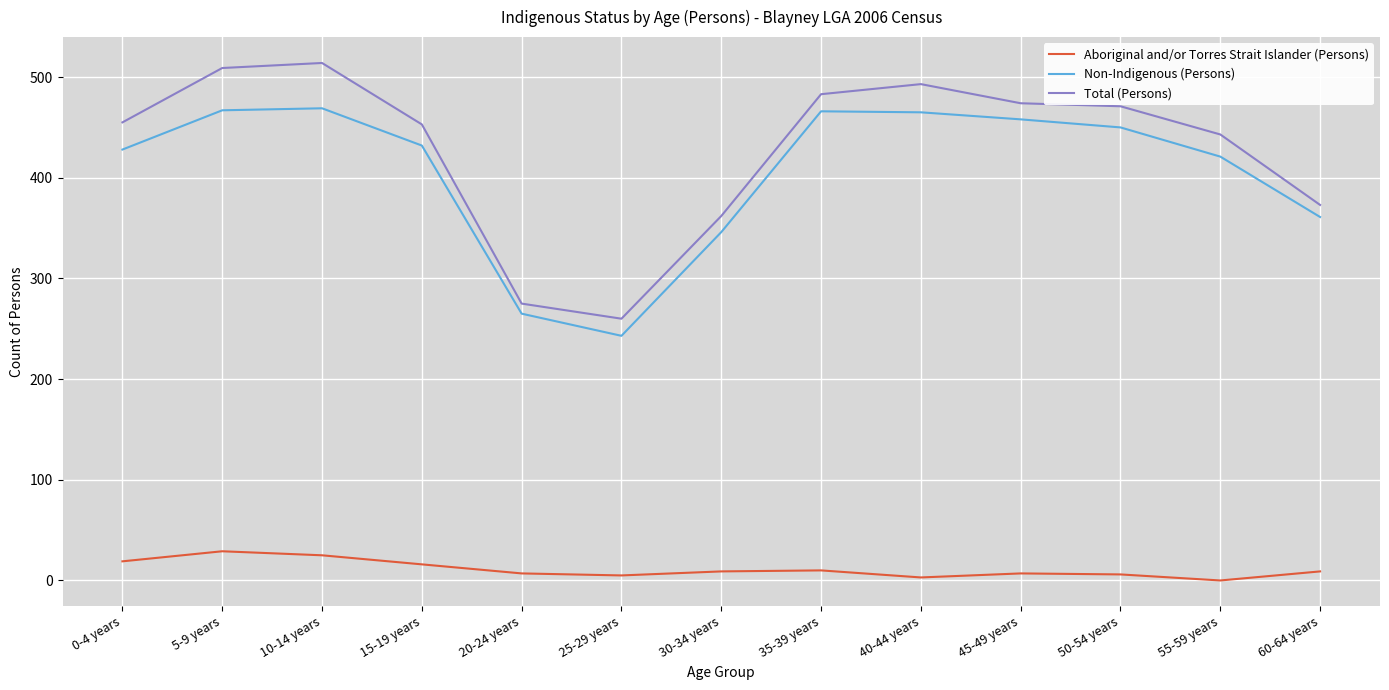

What is the lowest value of the Non-Indigenous (Persons) series?

243